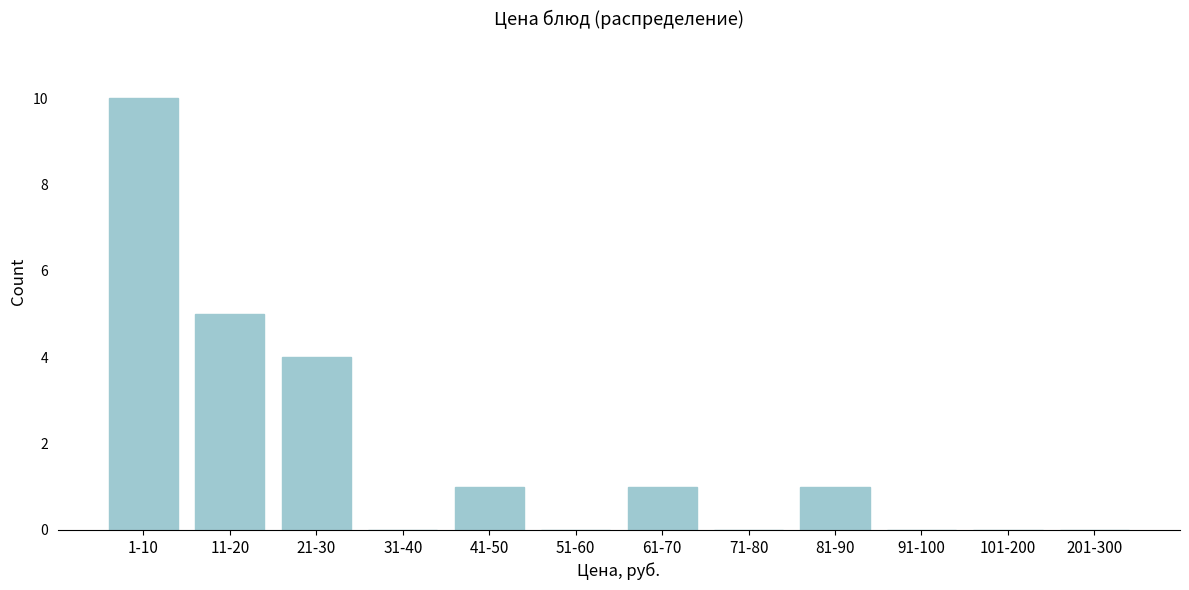

Reading right to left, transcribe all the data shown in this chart.

201-300=0	101-200=0	91-100=0	81-90=1	71-80=0	61-70=1	51-60=0	41-50=1	31-40=0	21-30=4	11-20=5	1-10=10